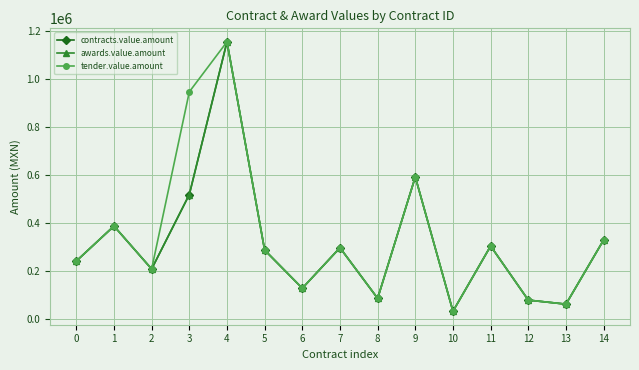

True or false: contracts.value.amount and awards.value.amount cross at least once.

False